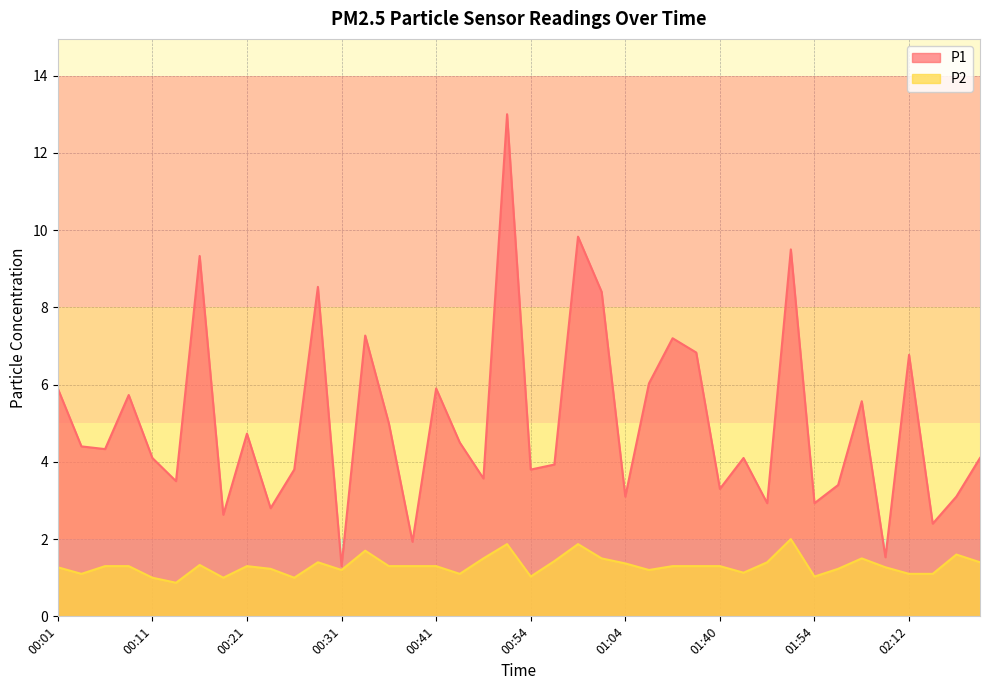

What is the difference between the second highest and second lowest values in the P2 series?

0.9